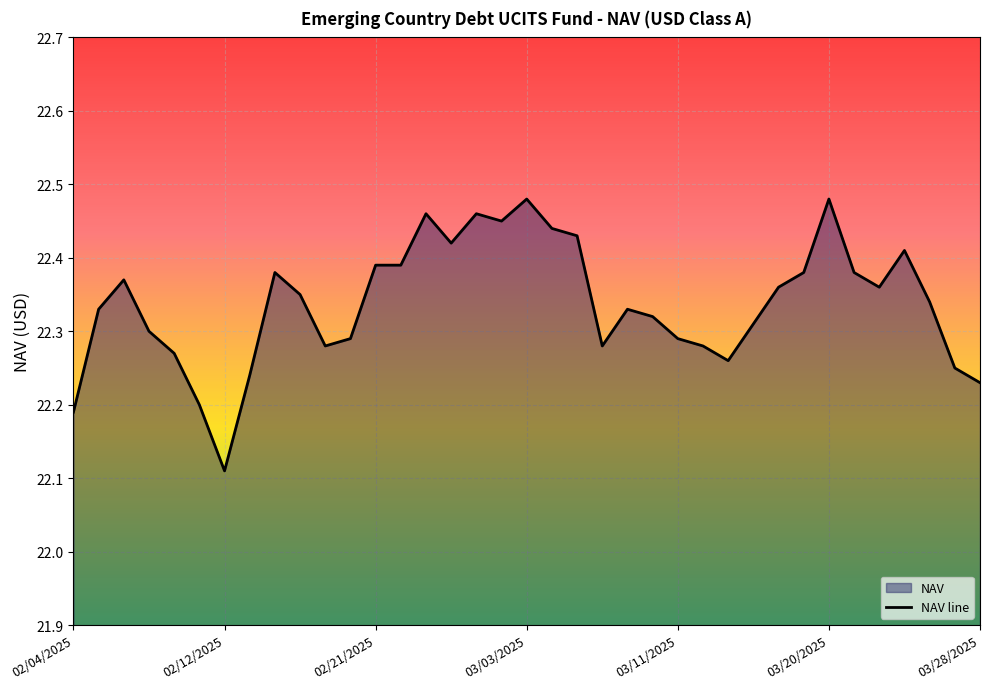

At which category does the data reach its first local valley?

02/12/2025